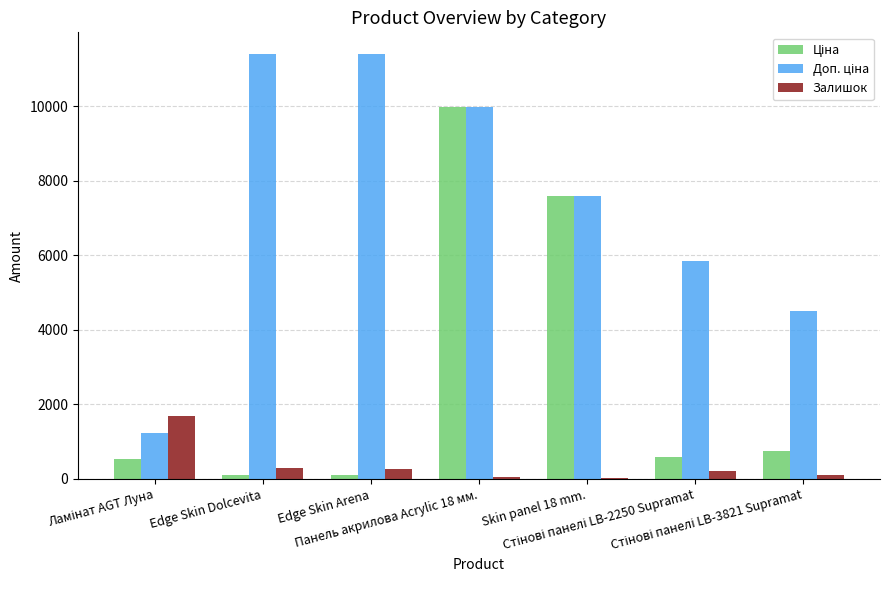

What is the greatest value displayed?

11410.0